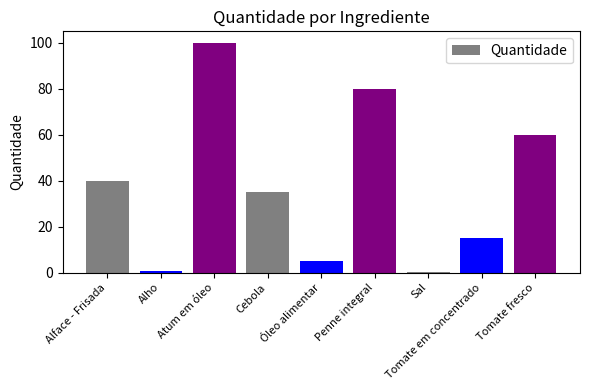

The value at Atum em óleo is 138.5. True or false?

False